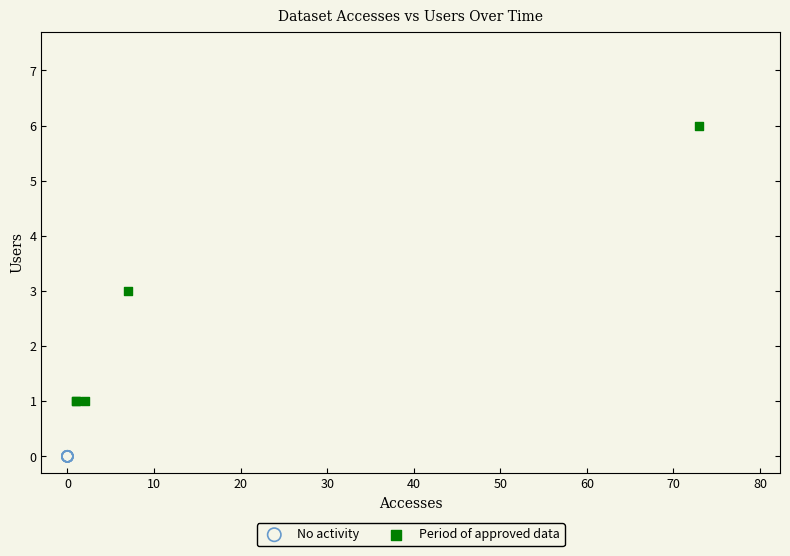

Which series reaches the minimum Y coordinate?

No activity